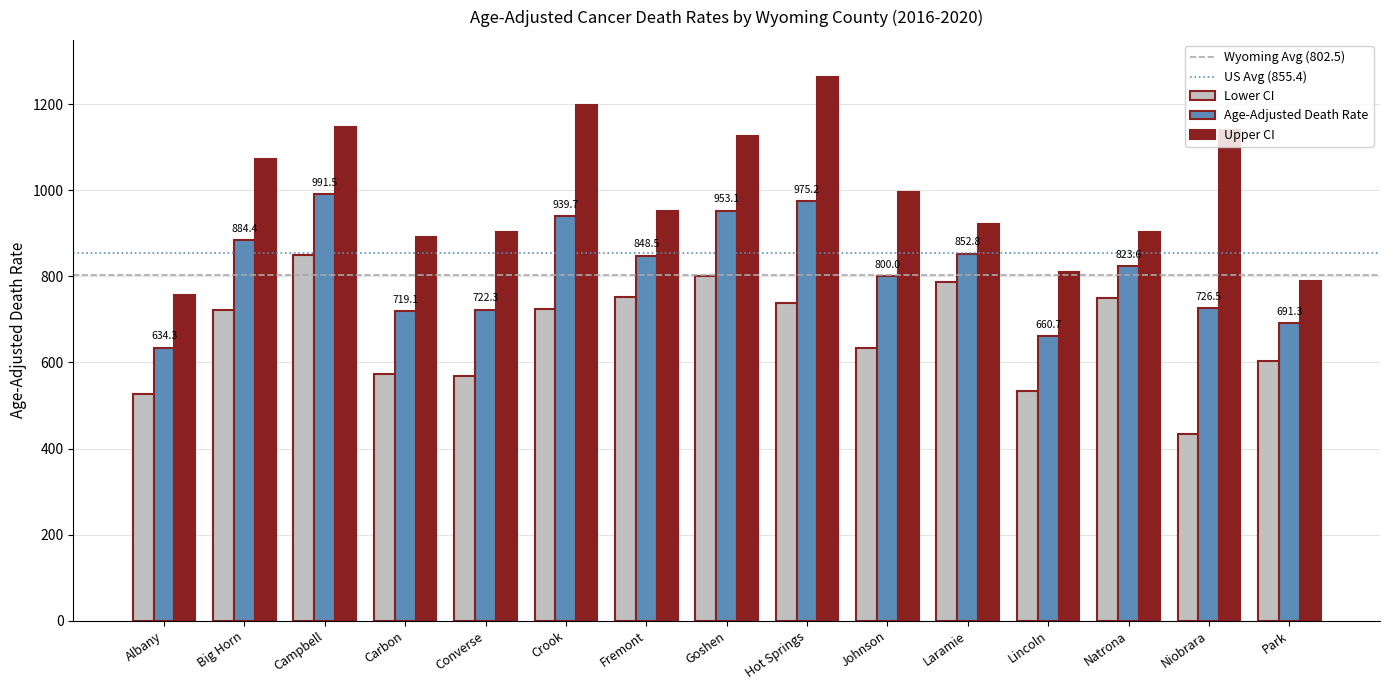

Rank the series at Niobrara from highest to lowest value.

Upper CI, Age-Adjusted Death Rate, Lower CI